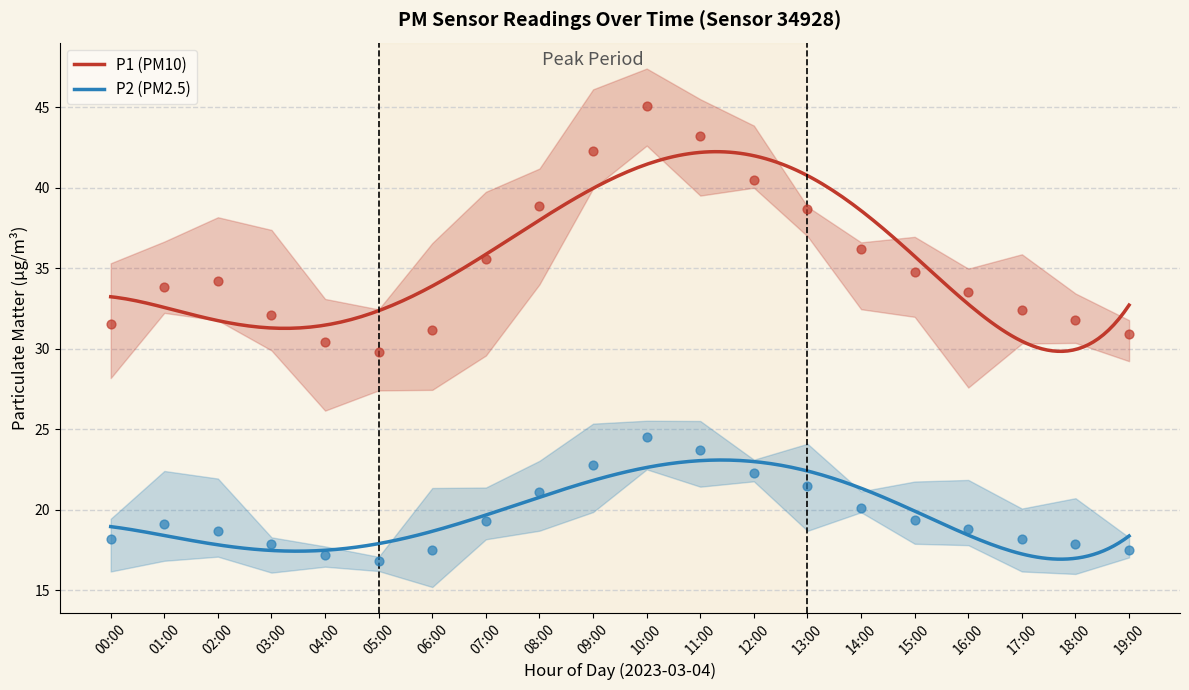

At how many categories does at least one series exceed 24?

20